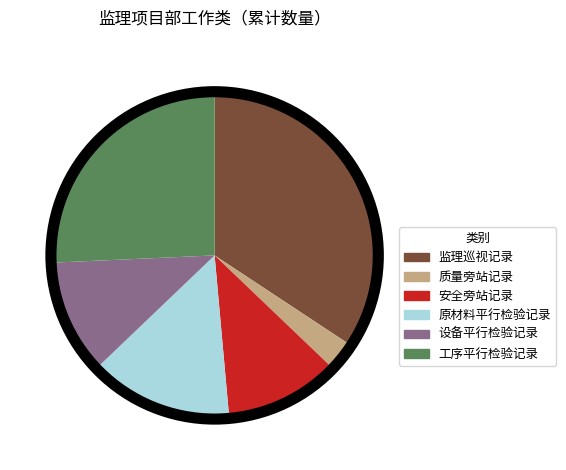

Which has a higher value, 设备平行检验记录 or 原材料平行检验记录?

原材料平行检验记录